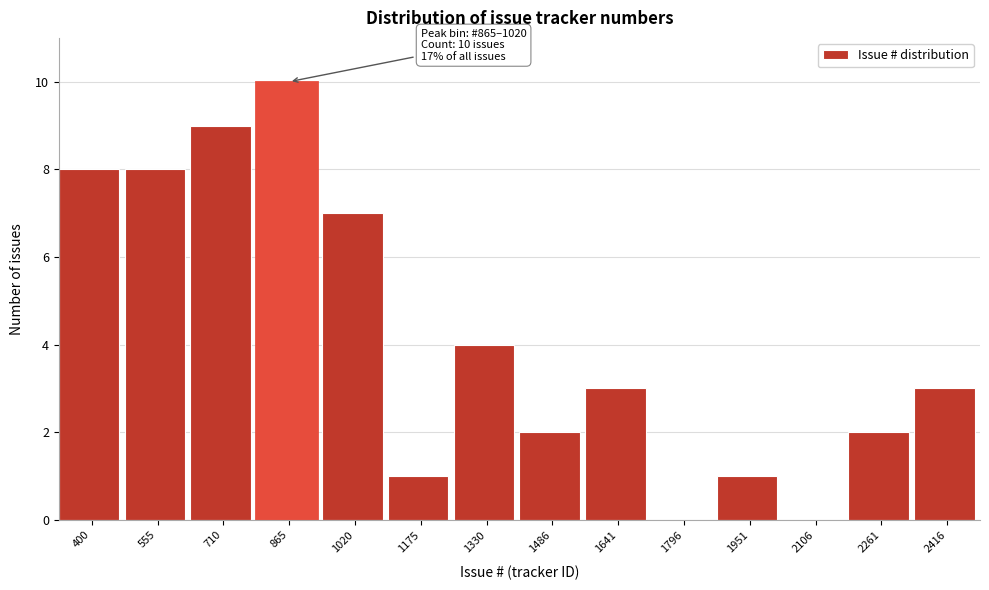

Reading left to right, extract all data points from this chart.

400=8	555=8	710=9	865=10	1020=7	1175=1	1330=4	1486=2	1641=3	1796=0	1951=1	2106=0	2261=2	2416=3